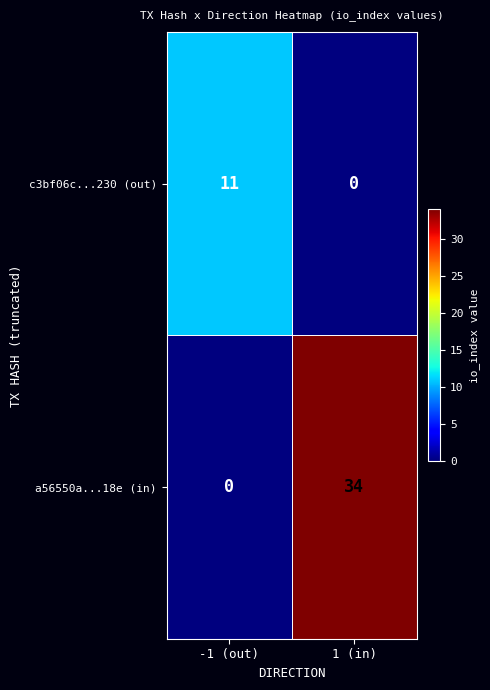

Where is c3bf06c...230 (out) nearest to the value 5?

1 (in)